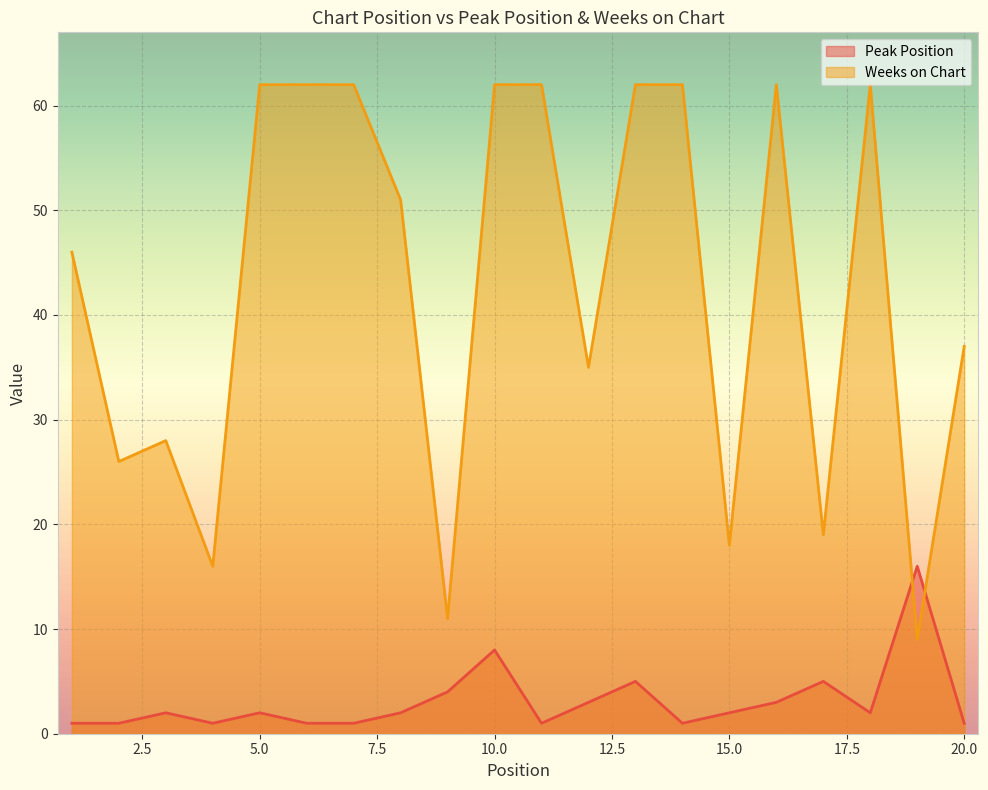

Where is Weeks on Chart nearest to the value 35?

12